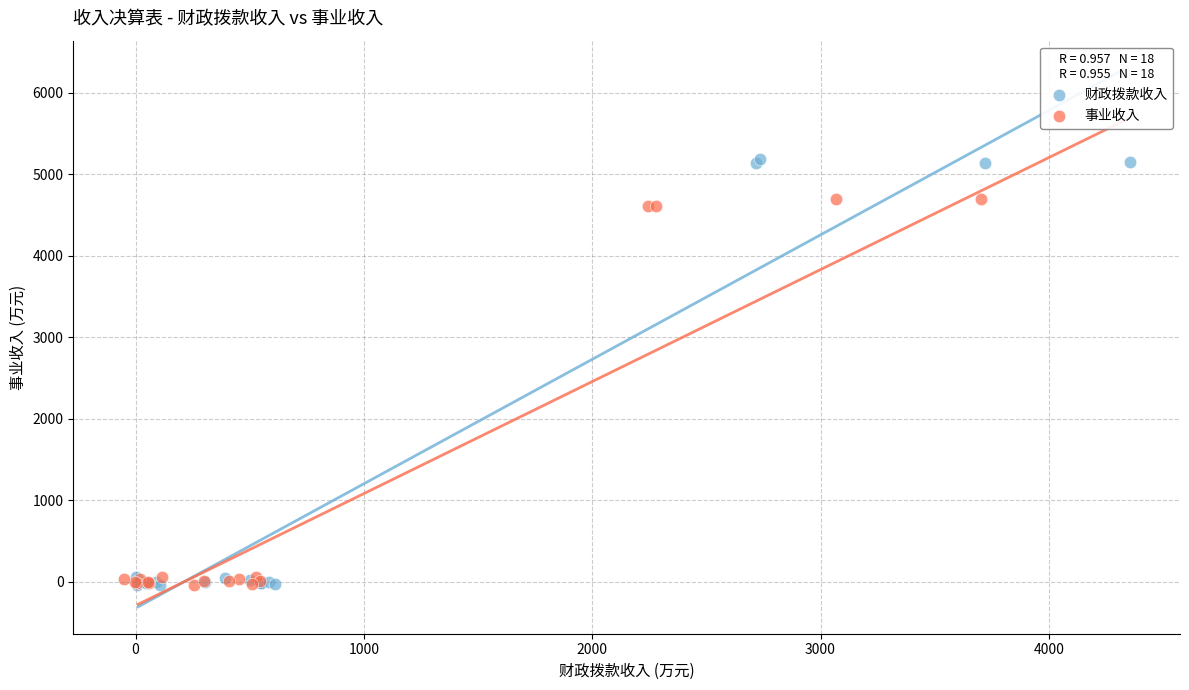

Which series has the largest Y range (max minus min)?

财政拨款收入